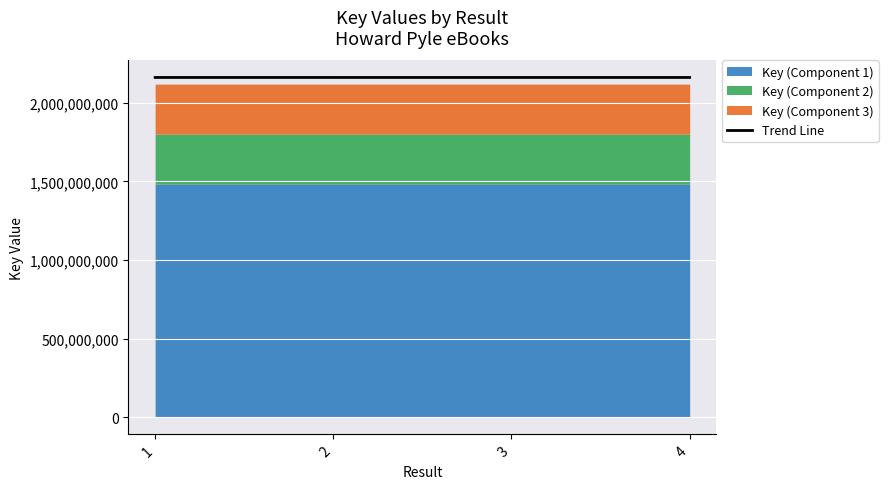

What is the approximate value at 1?

2160210969.8